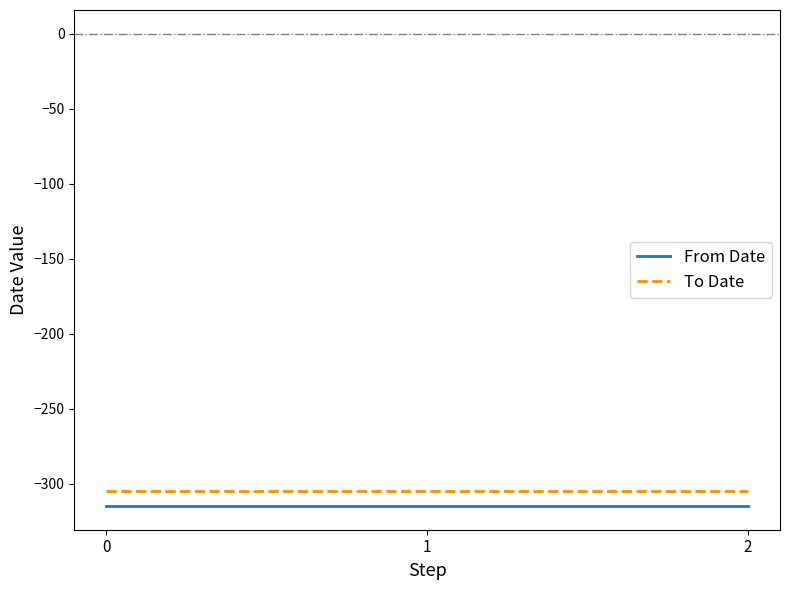

Is this an area chart (filled region under the line)?

No